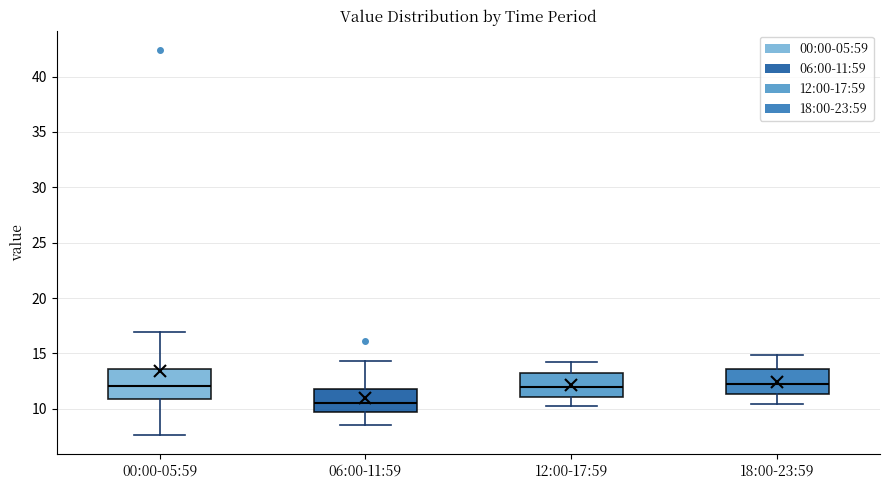

Where does the lower whisker of the box for 06:00-11:59 end on the y-axis? The values are not printed on the chart, so give them approximately, as read against the axis.

8.5